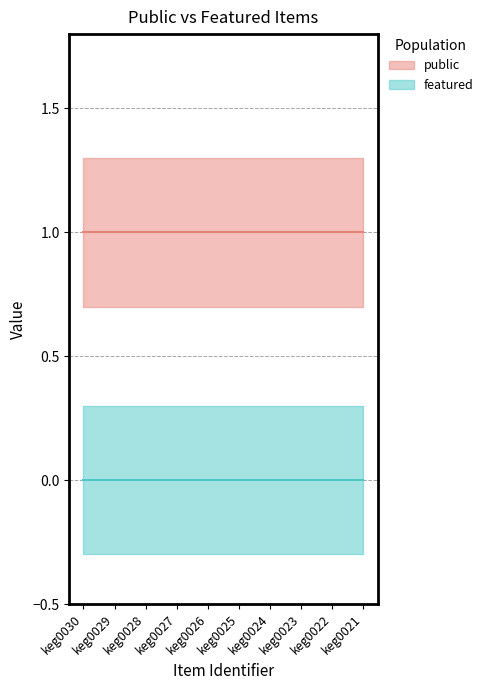

What is the average value of the public series?

1